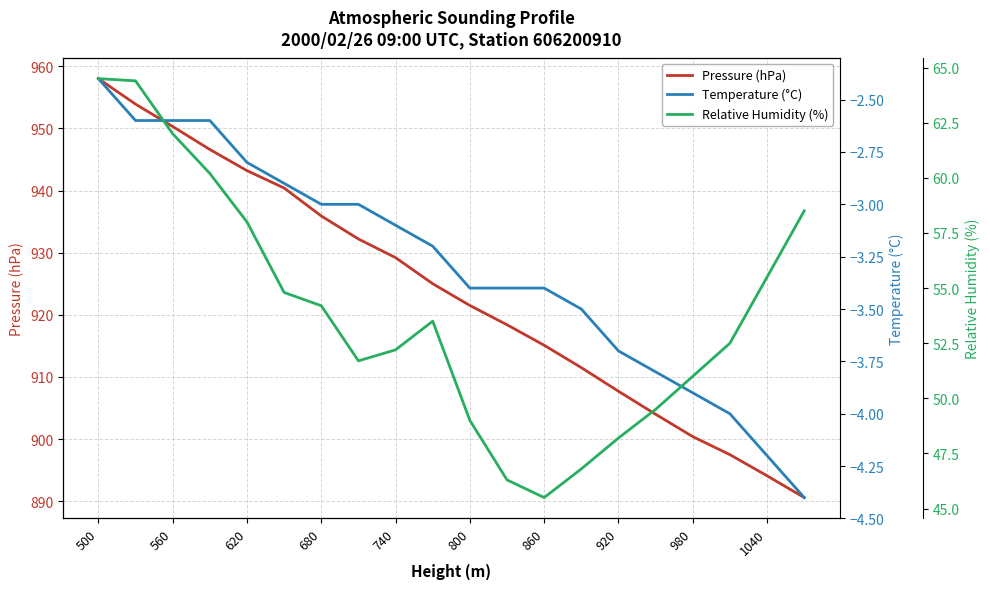

What is the minimum value shown in the chart?

-4.4